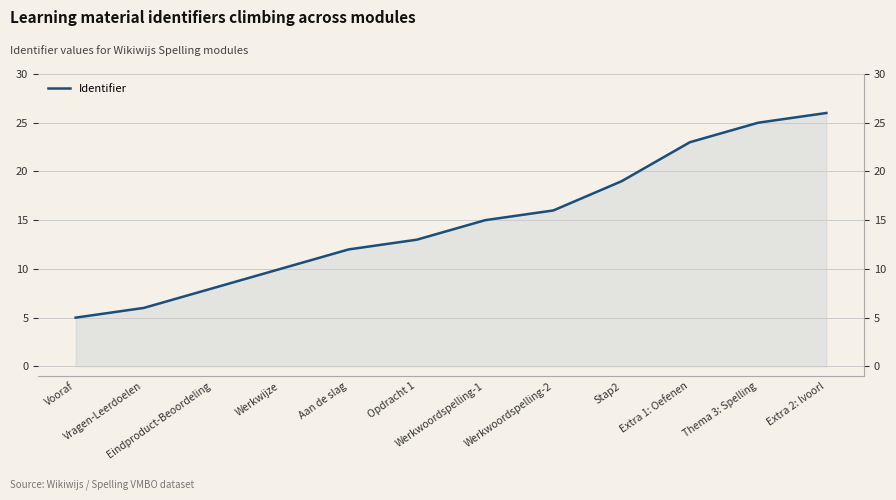

What is the label of the 10th point from the left?

Extra 1: Oefenen